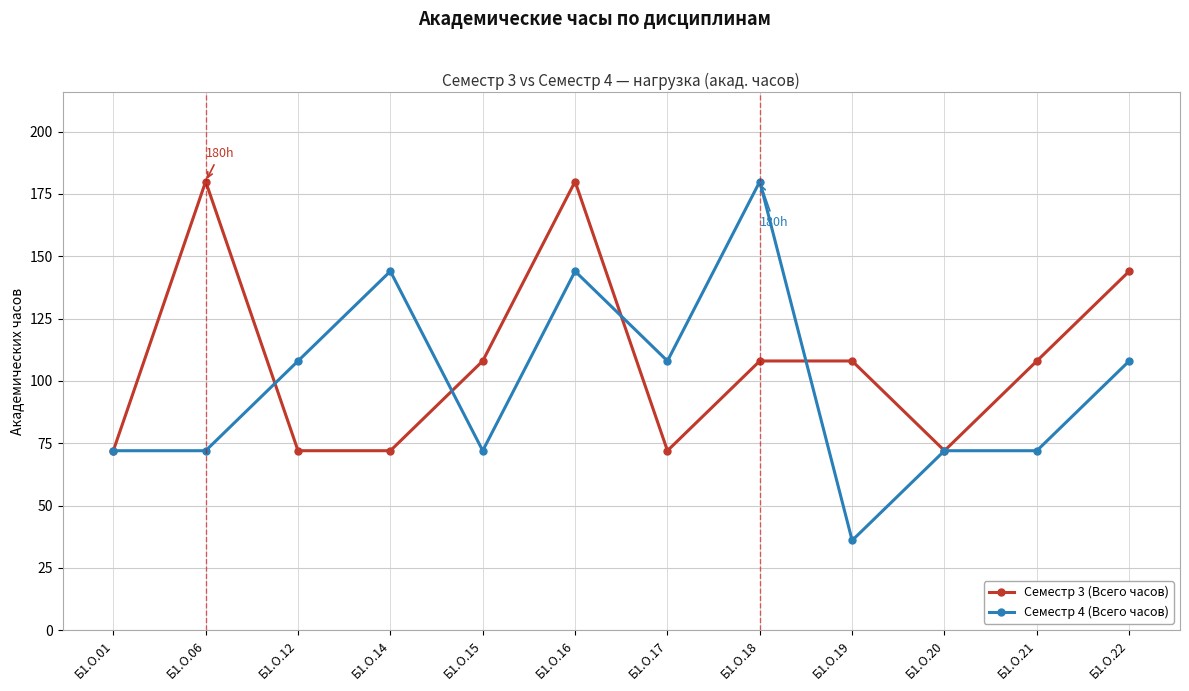

What is the spread (max minus min) of values at Б1.О.06?

108